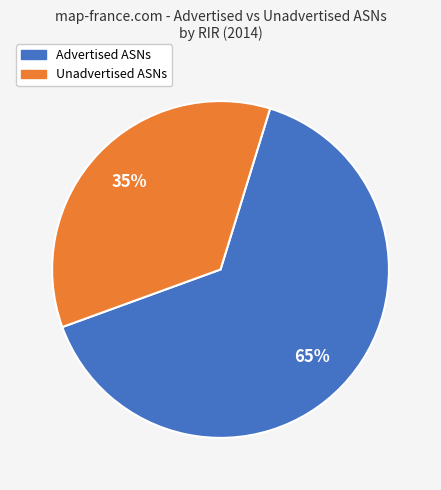

To the nearest percent, what portion does Unadvertised ASNs represent?

35%